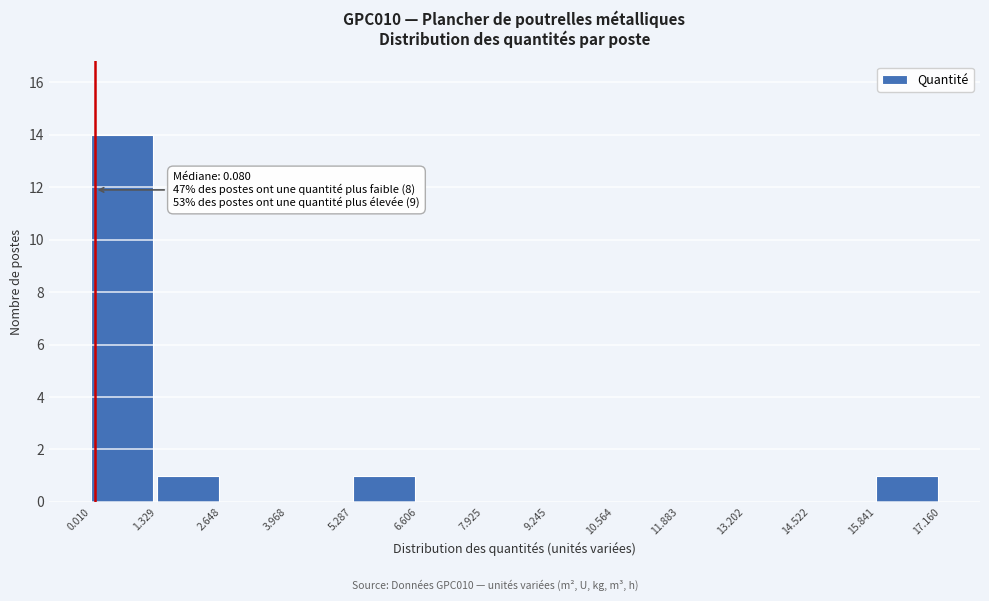

Which range on the x-axis has the tallest bar?

0.010 to 1.329